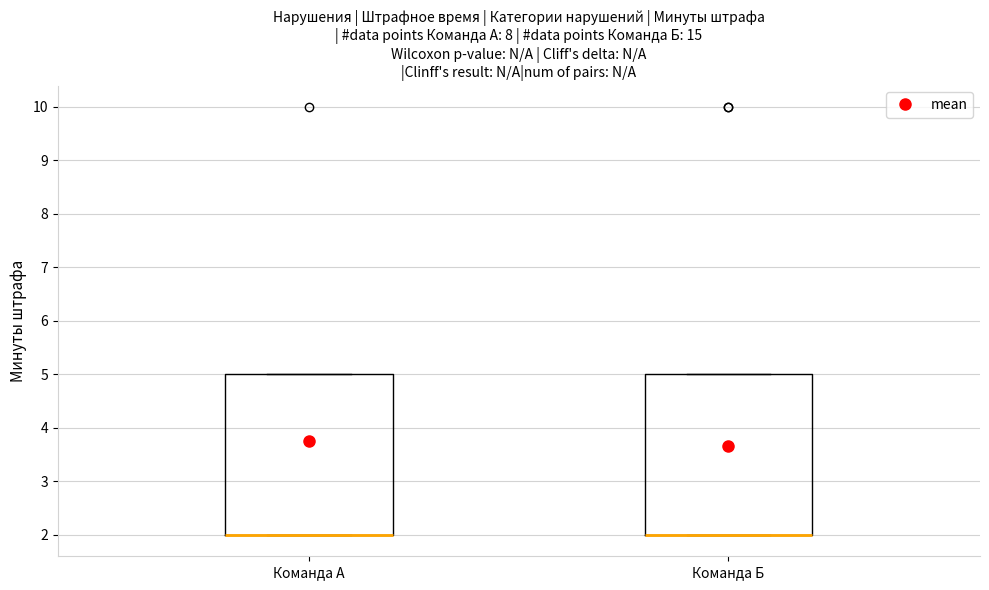

Reading left to right, read every box against the y-axis: the position of its median line, the range the box covers, and the ends of its whiskers. The values are not printed on the chart, so give them approximately, as read against the axis.

Команда А: median 2 (drawn on the box's lower edge), box 2 to 5, whiskers 2 to 5
Команда Б: median 2 (drawn on the box's lower edge), box 2 to 5, whiskers 2 to 5